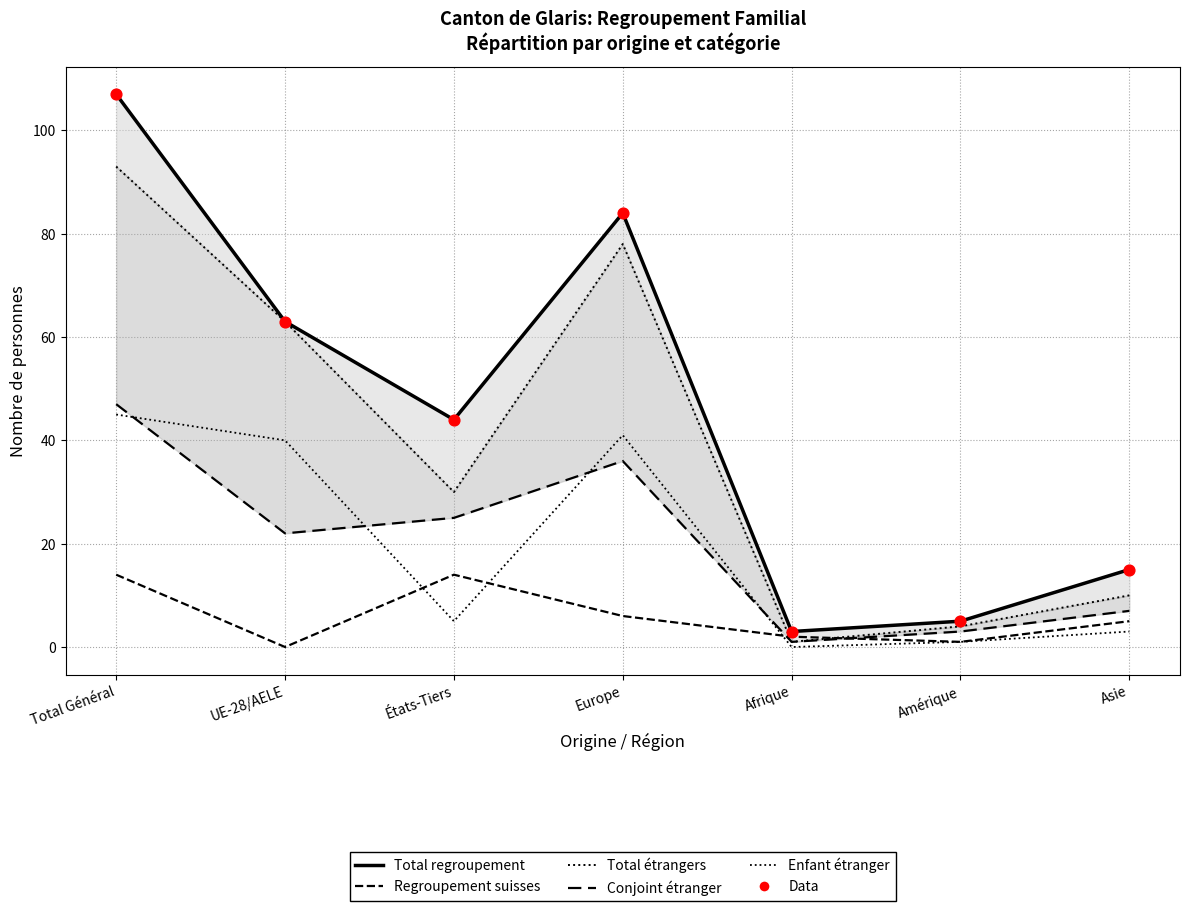

Which series reaches the maximum Y coordinate?

Total regroupement familial